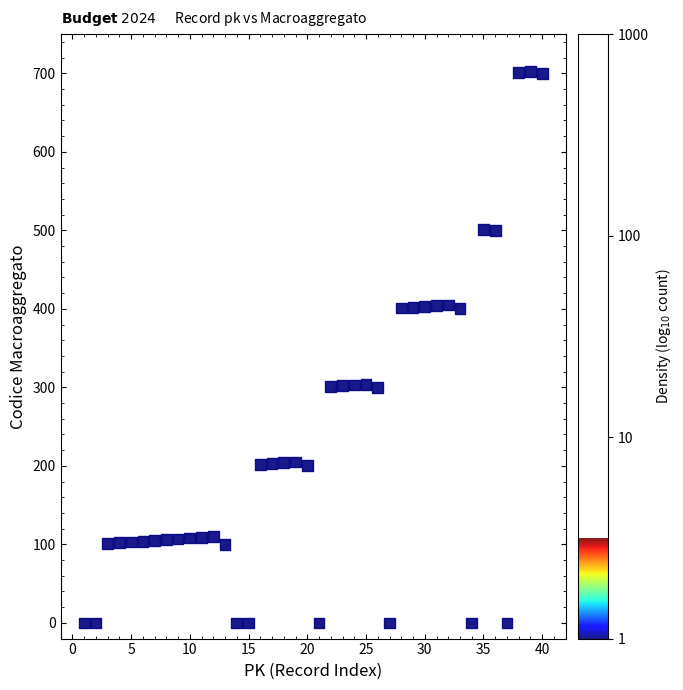

What is the range of Y values (max minus min)?

702